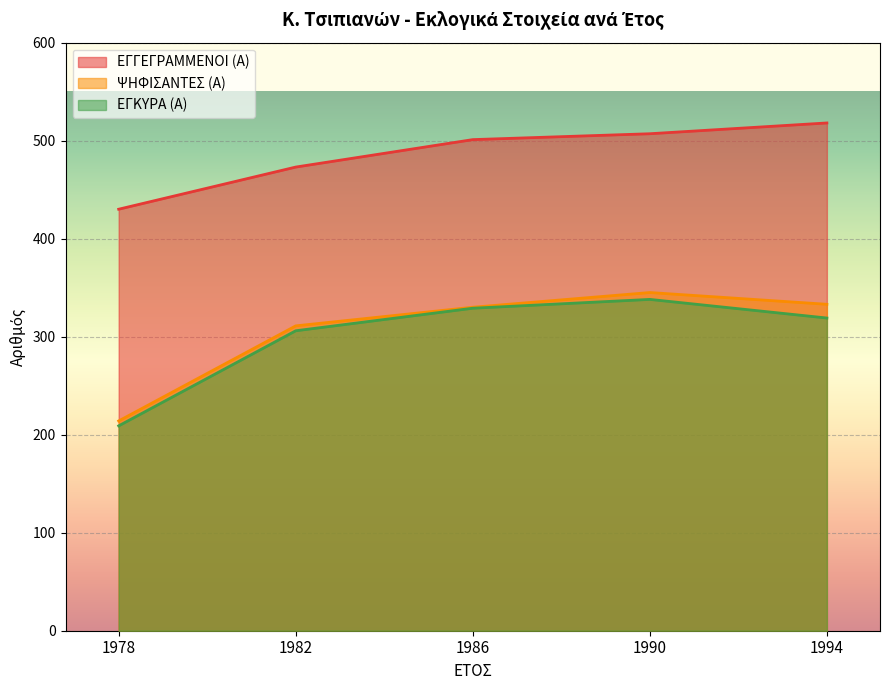

Is it true that ΕΓΚΥΡΑ (Α) equals 488 at 1986?

False